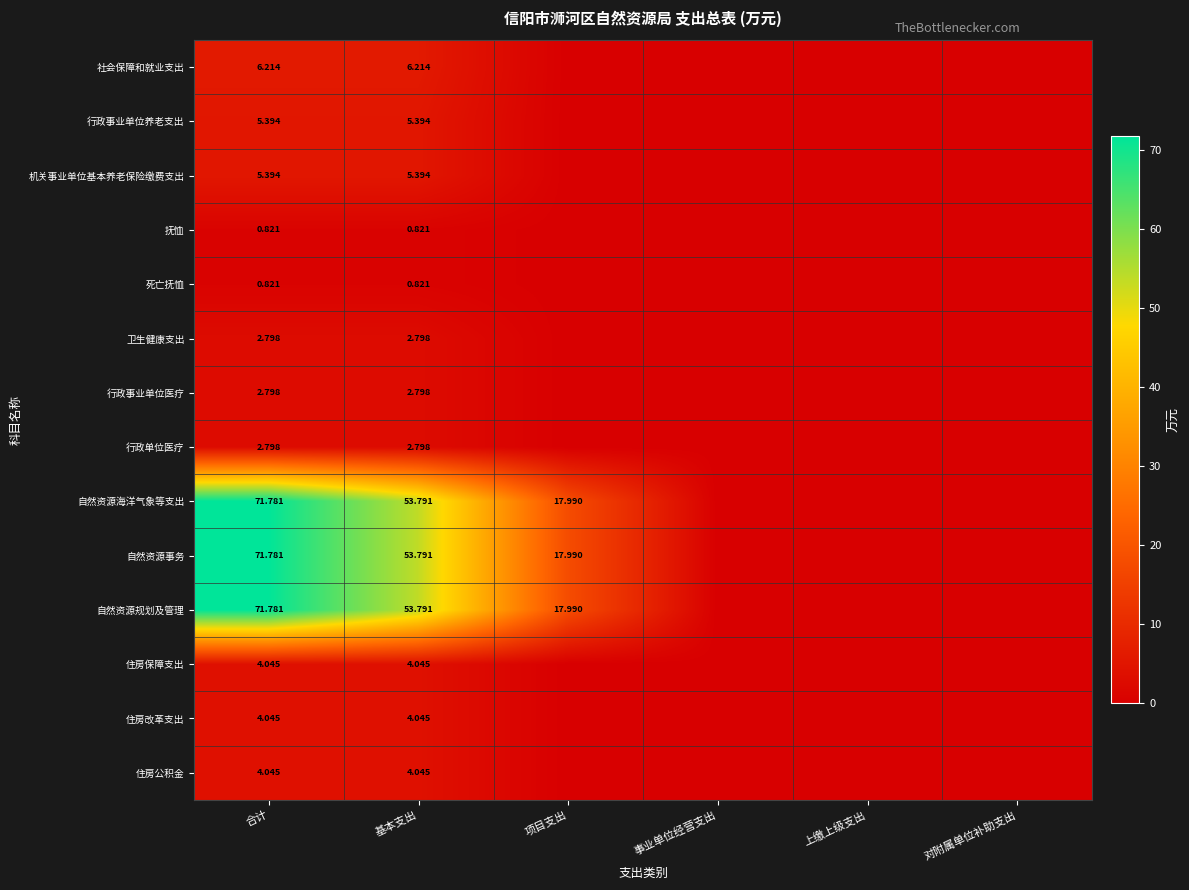

Which series changed the most between 合计 and 基本支出?

自然资源海洋气象等支出